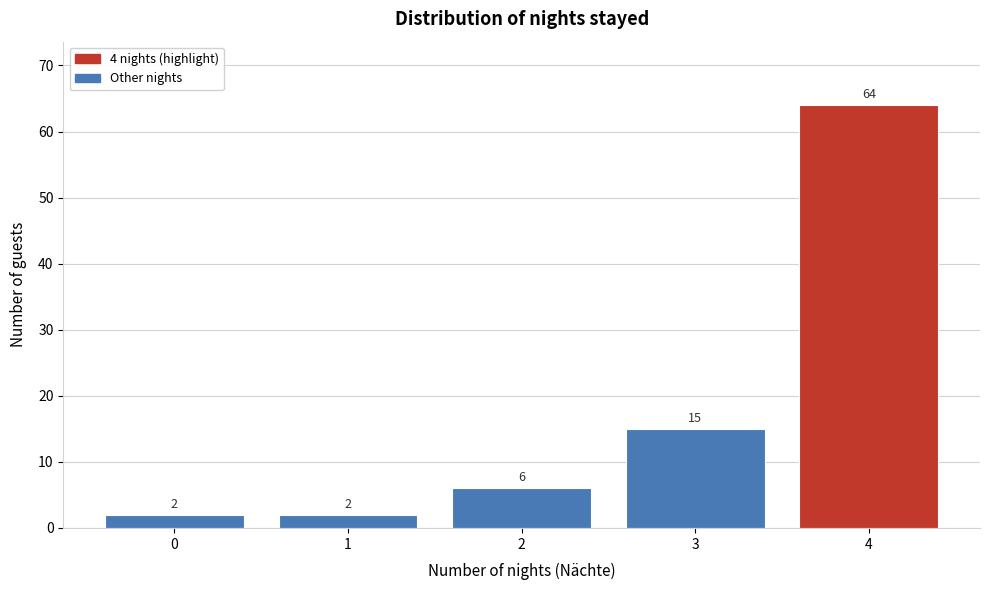

What is the height of the bar covering 1.5 to 2.5 on the x-axis?

6